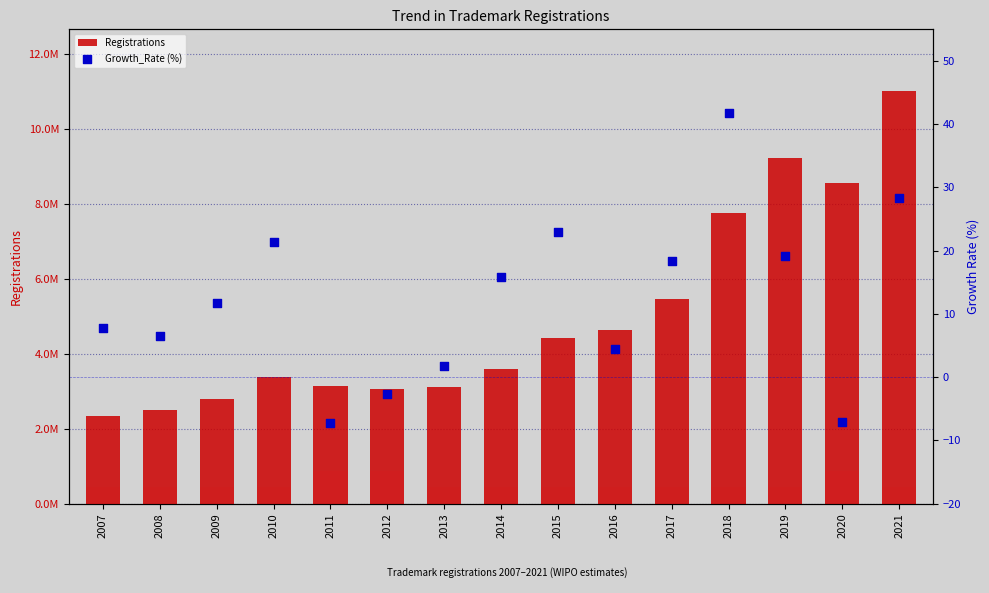

Which series has the largest total across all categories?

Registrations